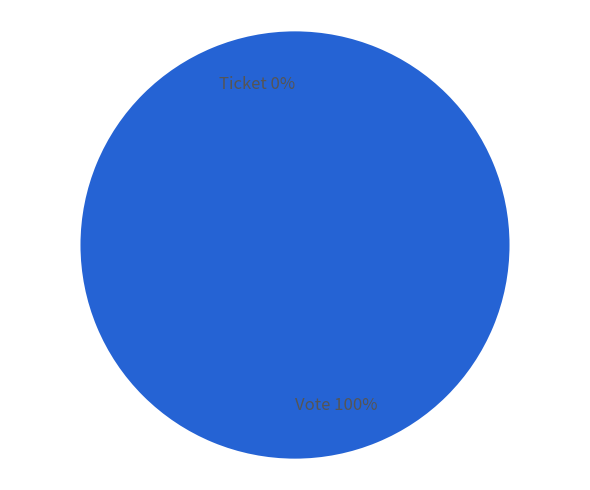

To the nearest percent, what percentage of the pie is Vote?

100%